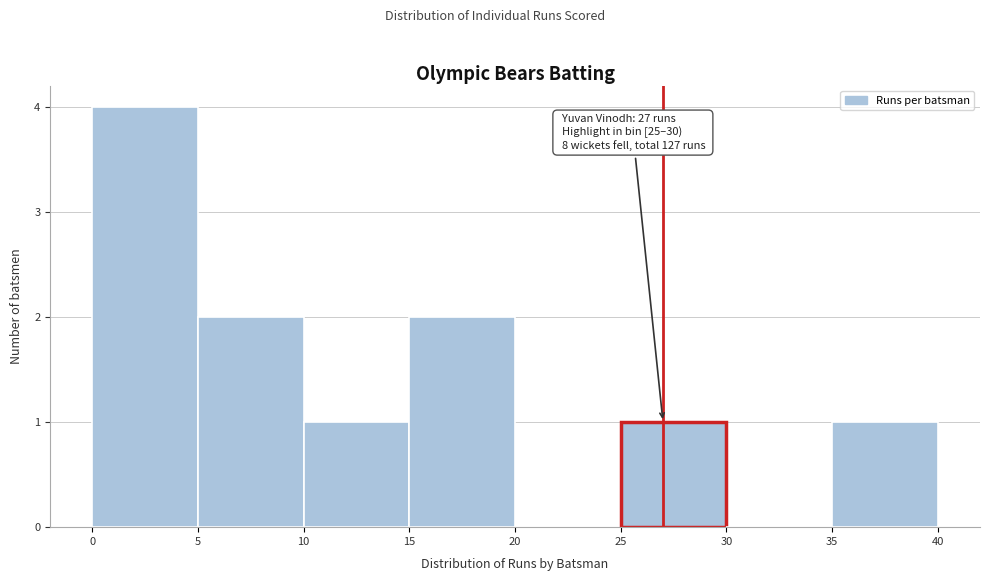

Which range on the x-axis has the tallest bar?

0 to 5